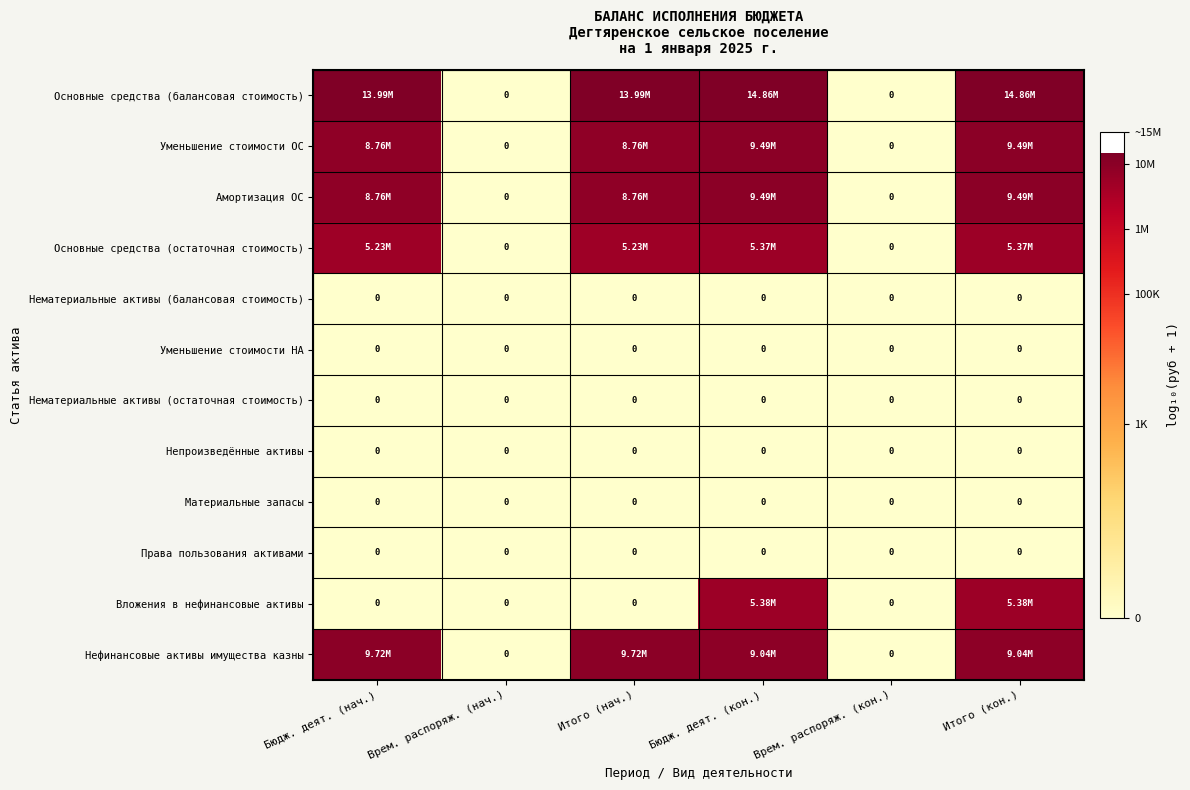

Count the number of data series in this chart.

12